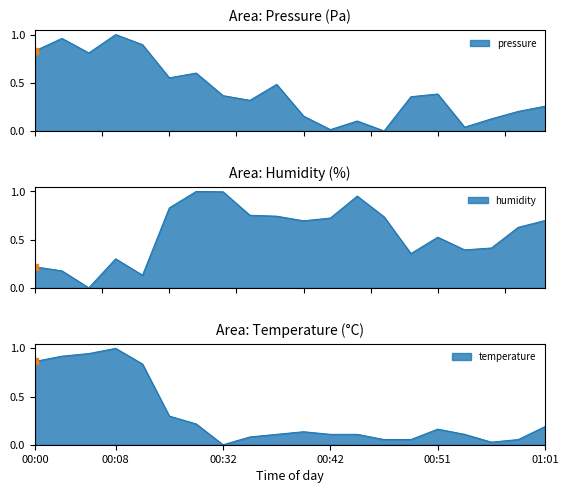

What is the maximum value for humidity?

1.0